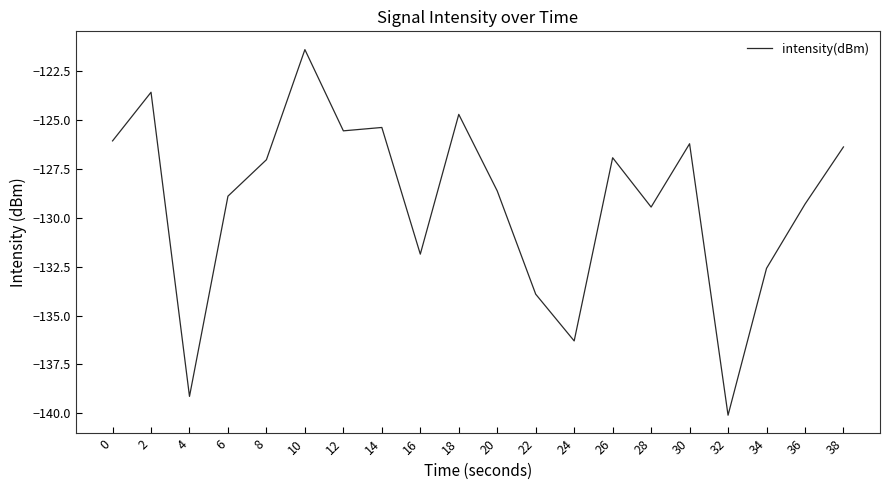

What is the difference between the maximum and minimum values?

18.7